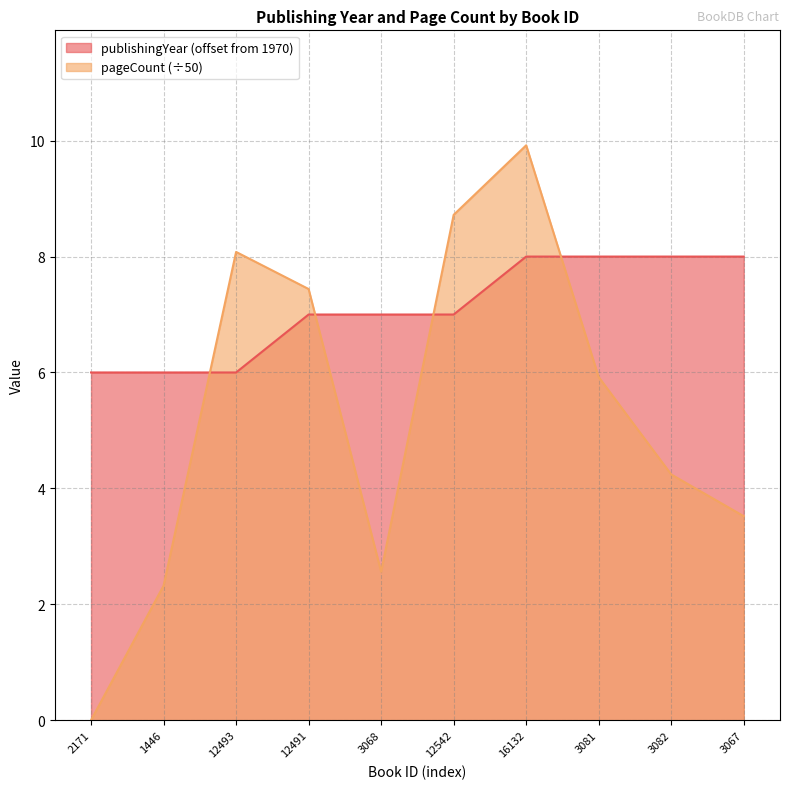

Rank the categories by publishingYear value from highest to lowest.

16132, 3081, 3082, 3067, 12491, 3068, 12542, 2171, 1446, 12493